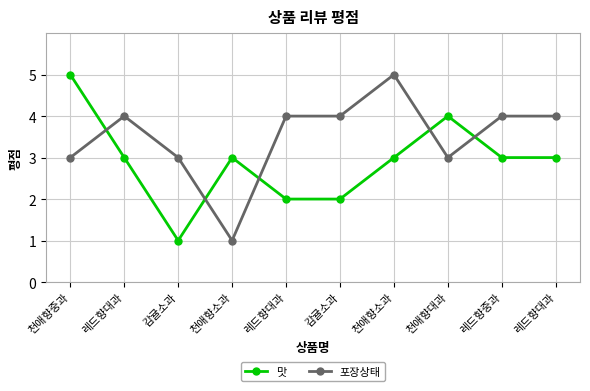

Which series has the widest spread of values?

맛